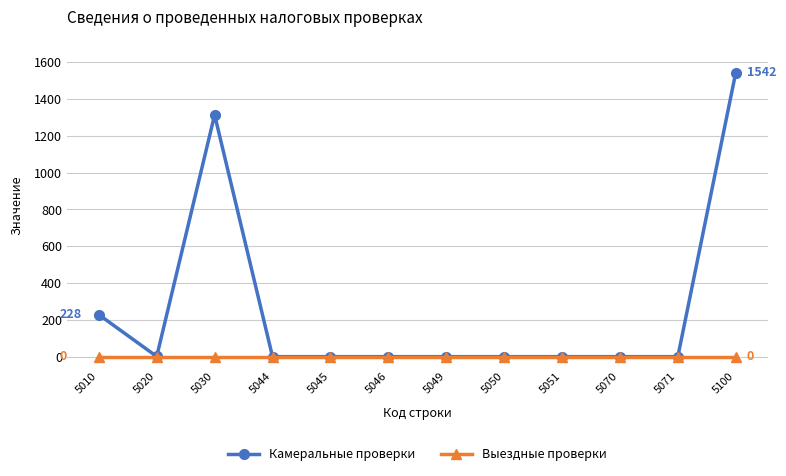

Is the value of Камеральные проверки at 5010 greater than the value of Выездные проверки at 5044?

Yes